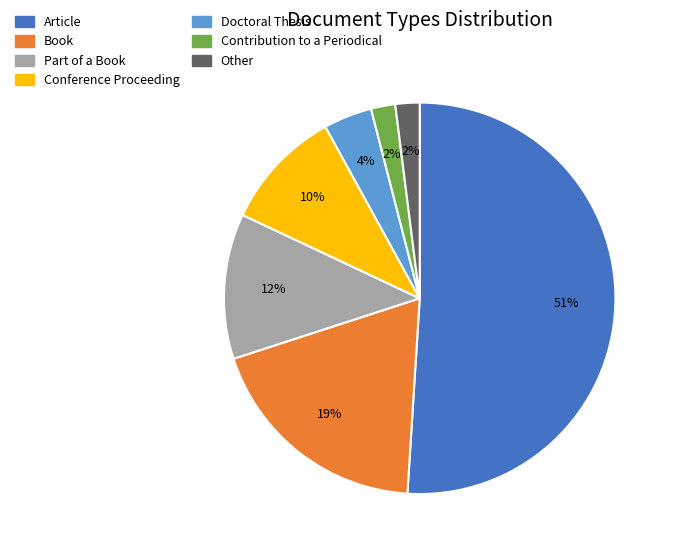

To the nearest percent, what is the combined percentage of Book and Article?

70%